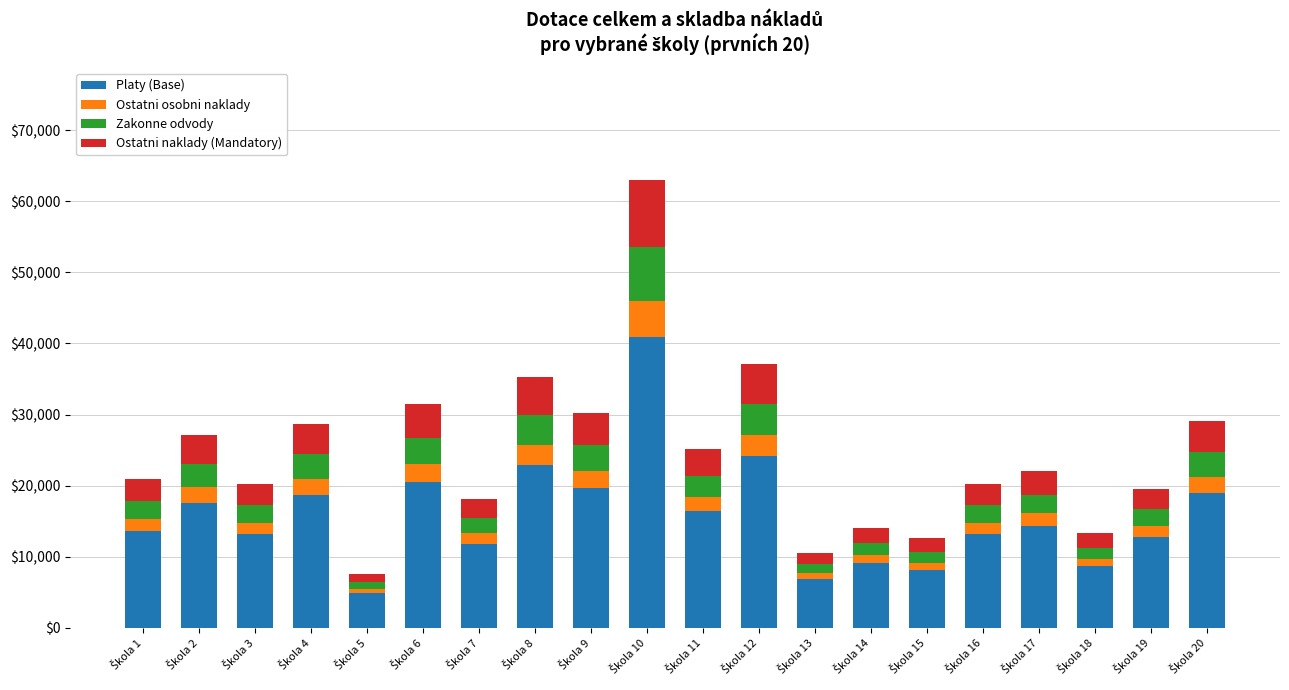

What is the maximum value for Platy (Base)?

40950.0